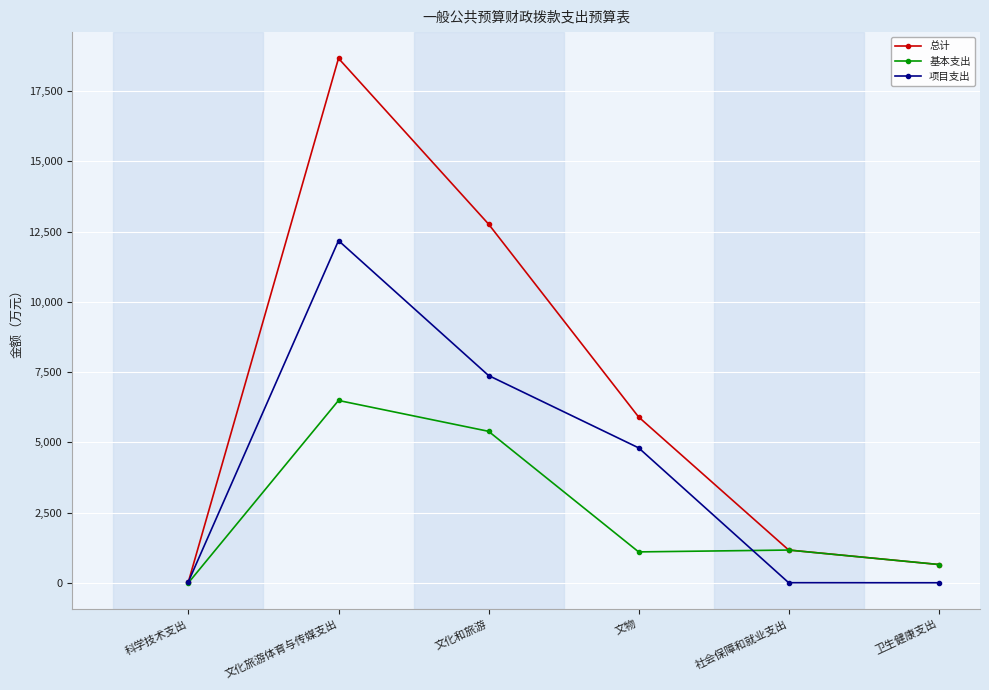

What is the label of the 4th point from the right?

文化和旅游